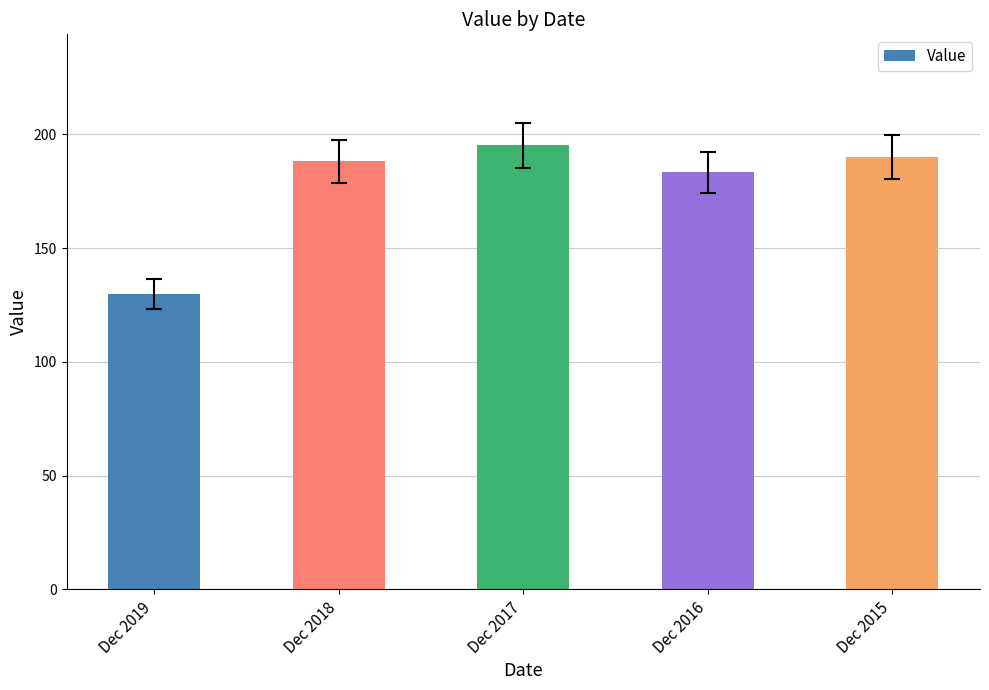

What is the maximum value shown in the chart?

195.2